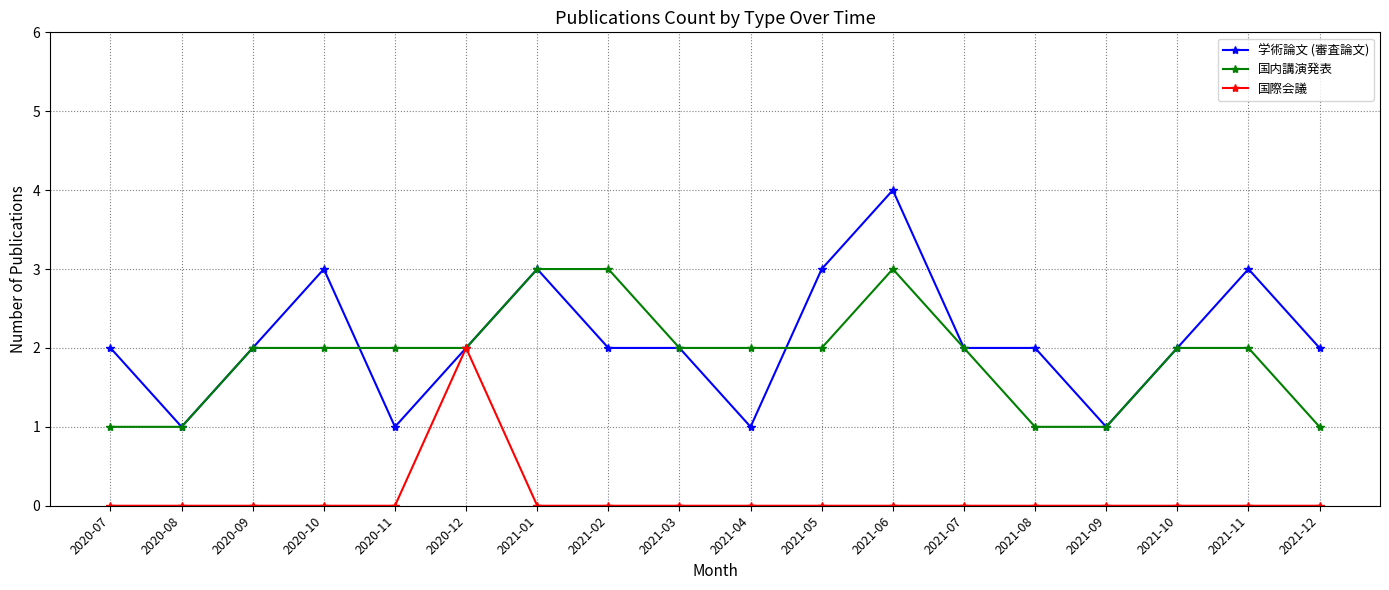

Reading left to right, extract all data points from this chart.

学術論文 (審査論文): 2	1	2	3	1	2	3	2	2	1	3	4	2	2	1	2	3	2
国内講演発表: 1	1	2	2	2	2	3	3	2	2	2	3	2	1	1	2	2	1
国際会議: 0	0	0	0	0	2	0	0	0	0	0	0	0	0	0	0	0	0